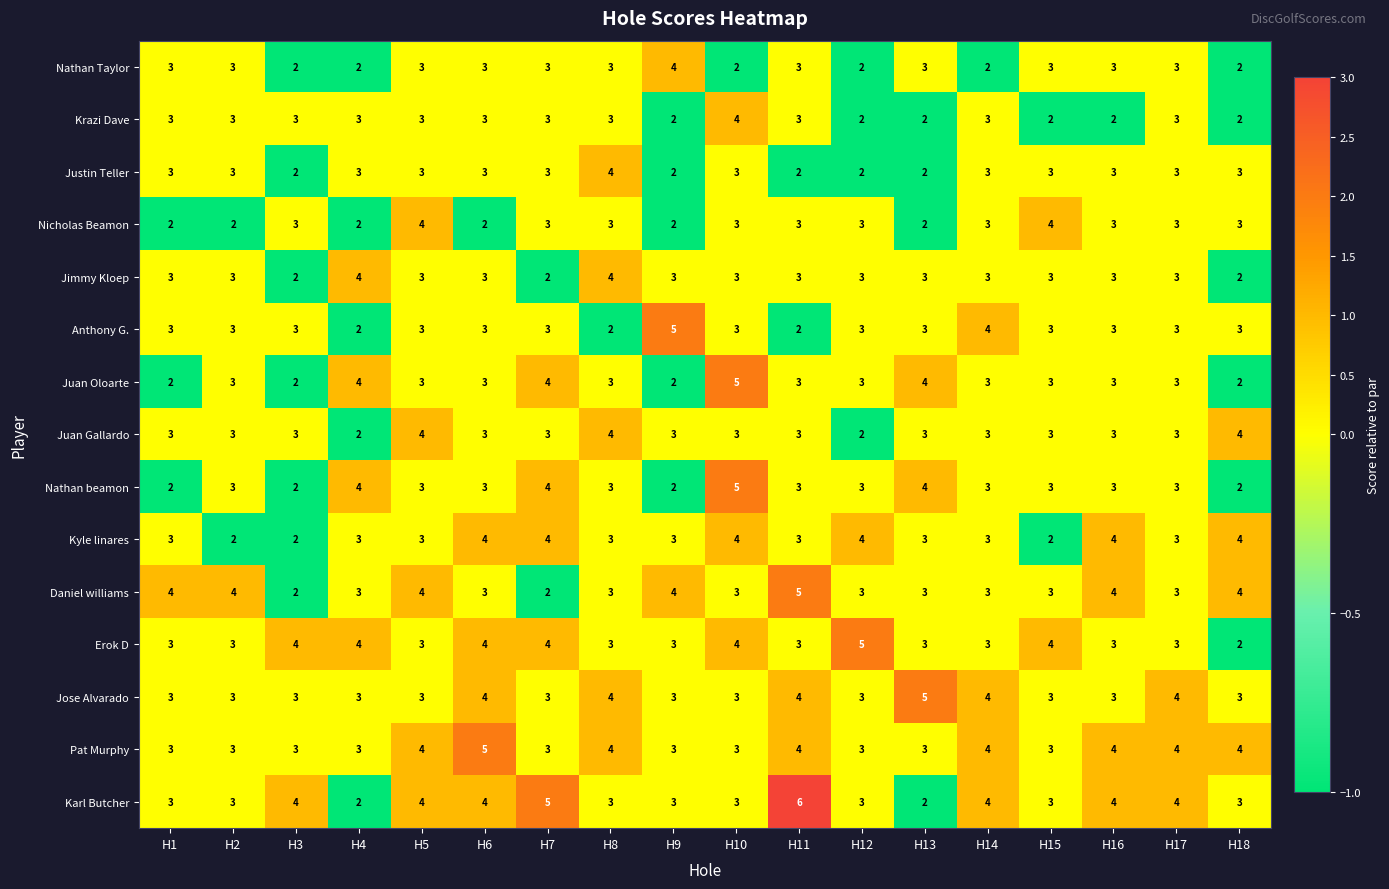

How many Pat Murphy values are between 3 and 4?

17